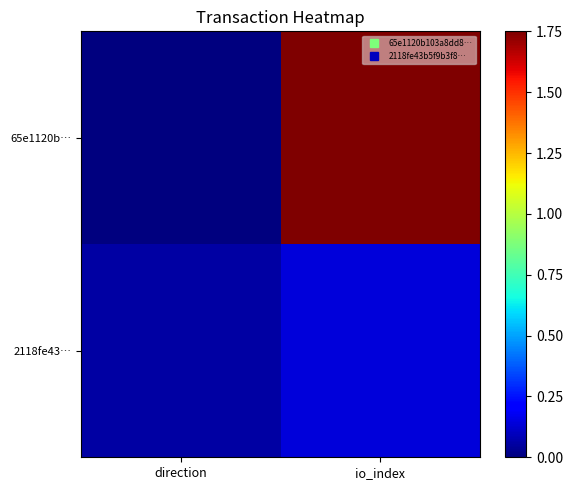

Reading left to right, list all the values displayed in this chart.

65e1120b…: direction=0.0	io_index=1.8
2118fe43…: direction=0.1	io_index=0.1